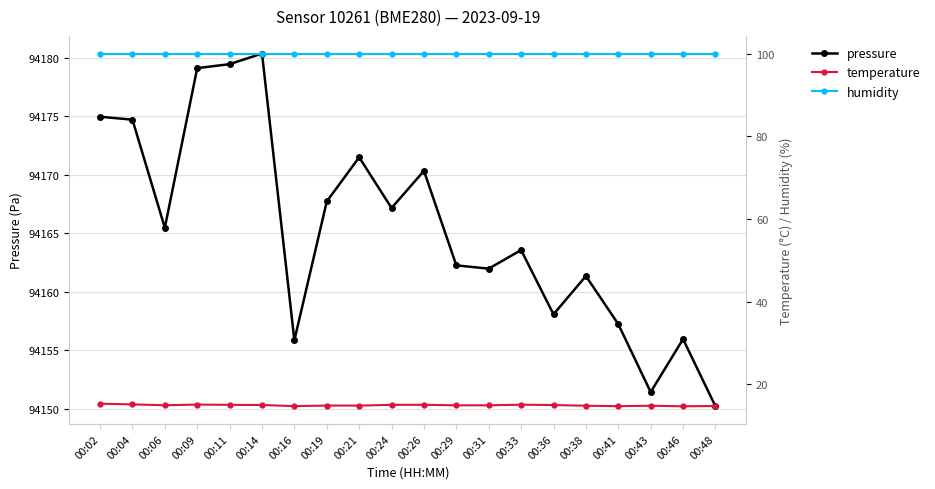

Read the humidity value at 00:06.

100.0